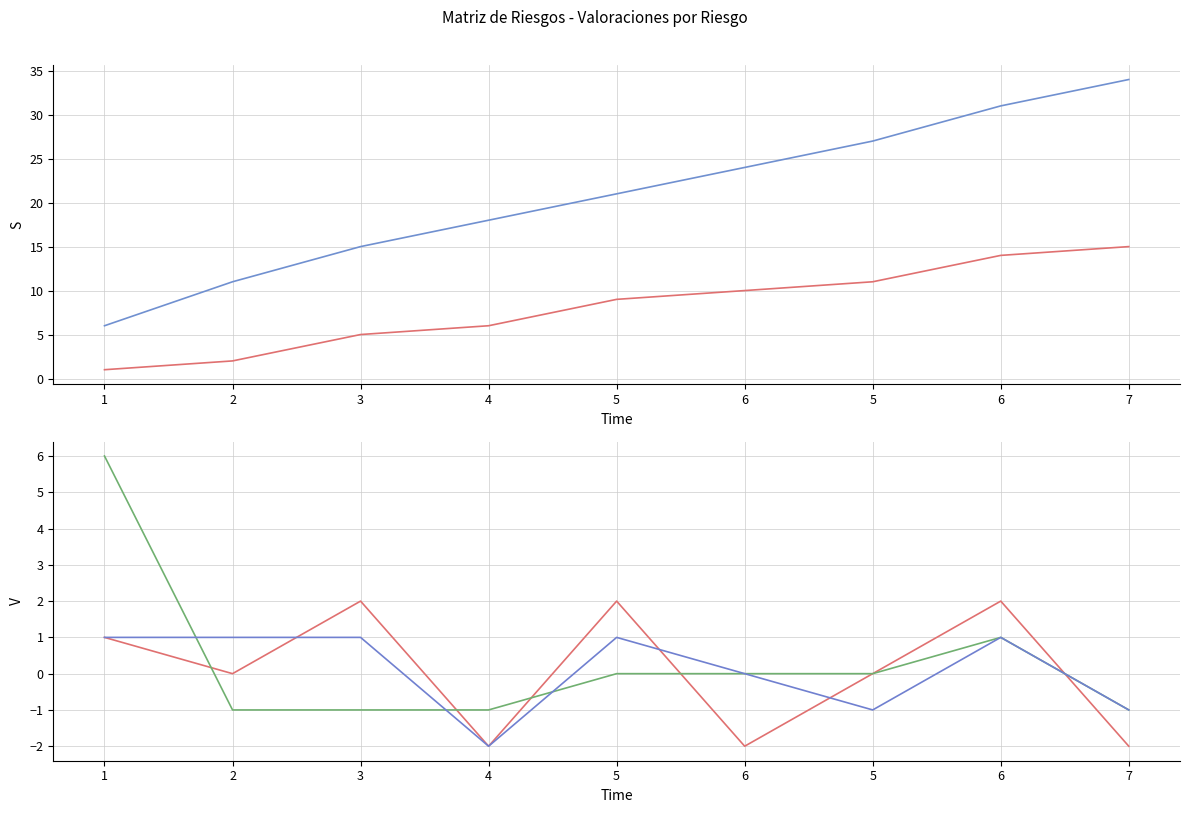

How many positive values does the Probabilidad (Inicial) series have?

4